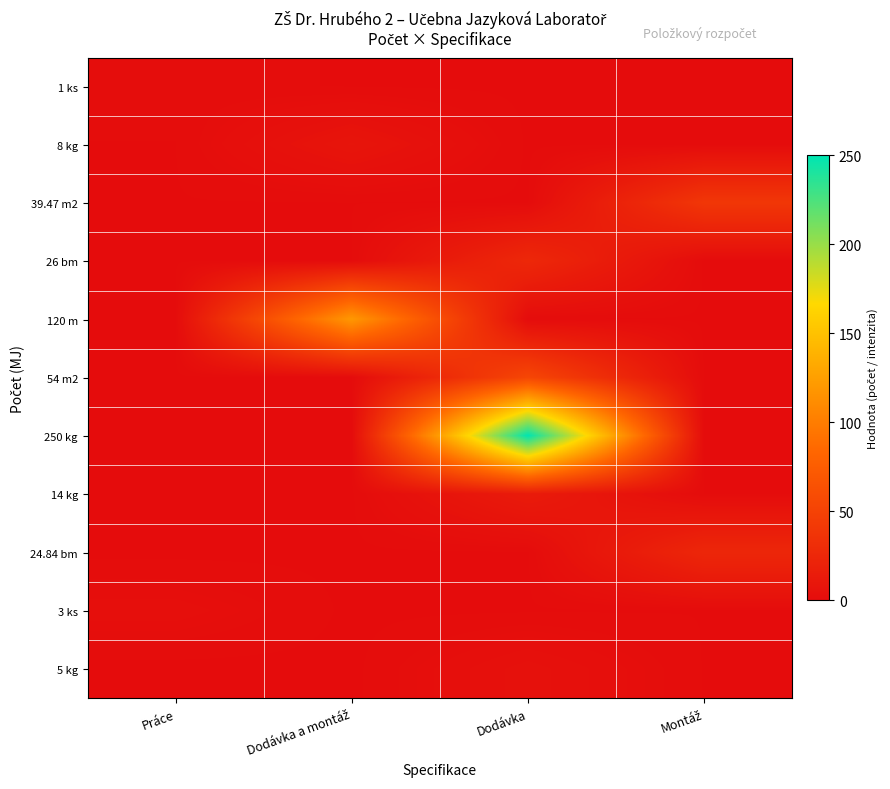

At how many categories does at least one series exceed 217?

1